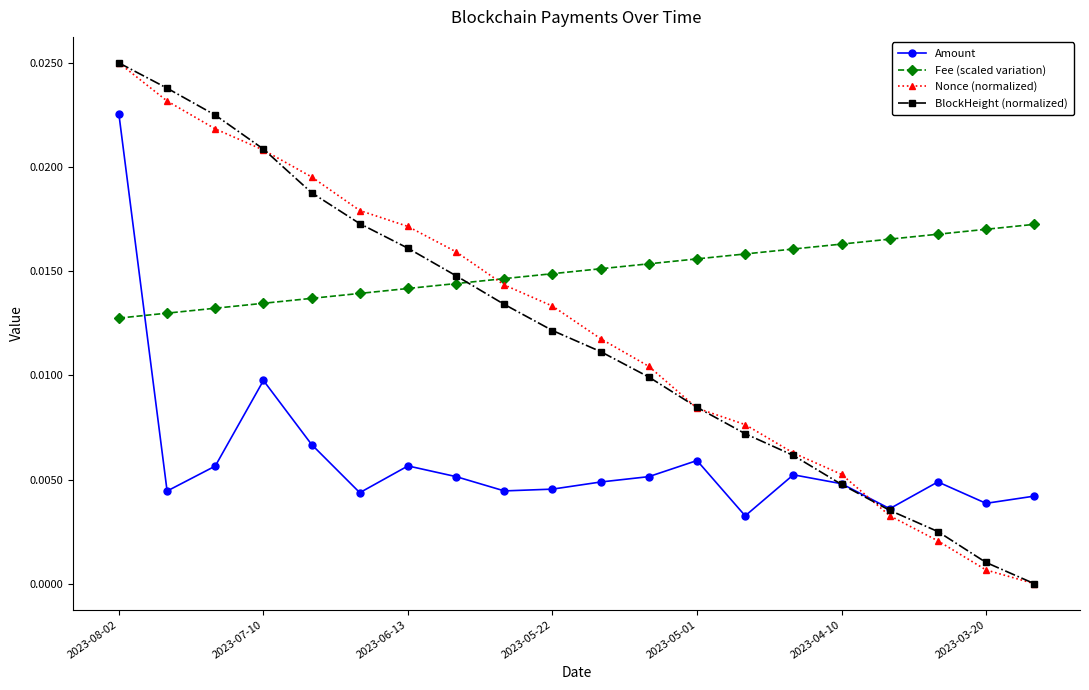

Which series has the largest total across all categories?

Fee (scaled variation)